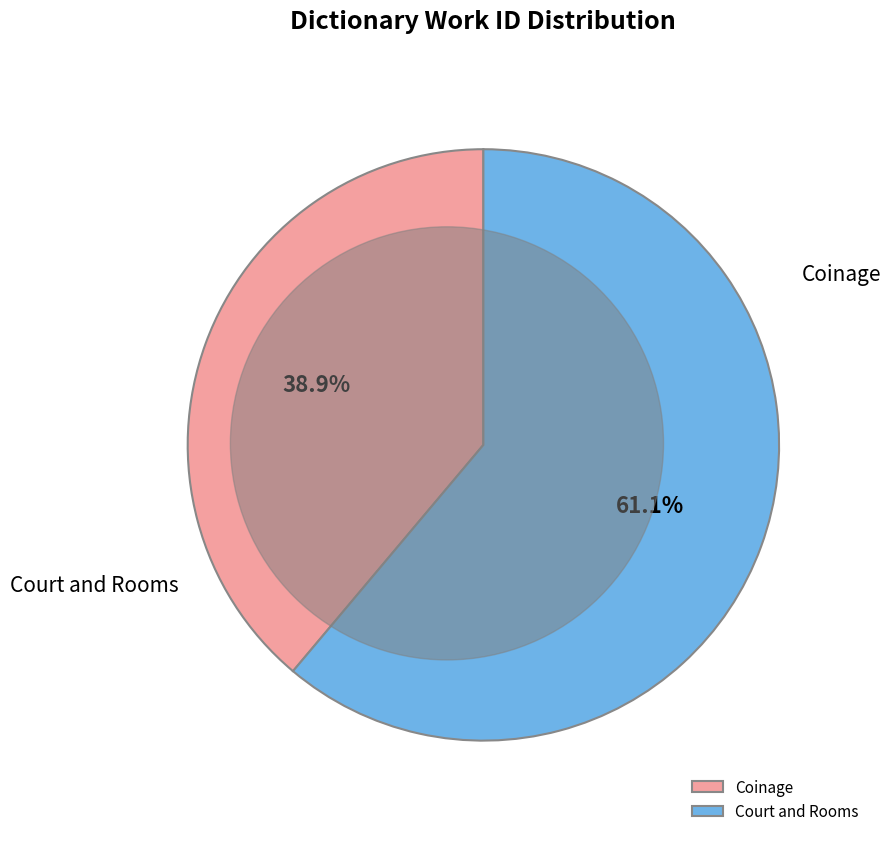

True or false: Court and Rooms accounts for 71% of the total.

False